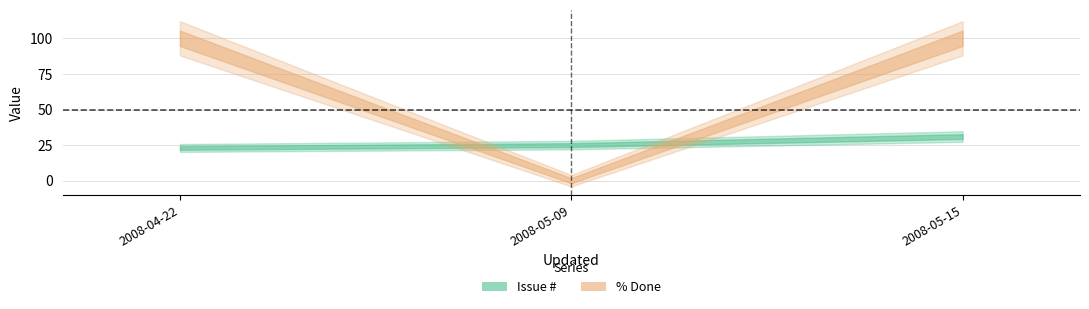

What is the sum of all % Done values?

200